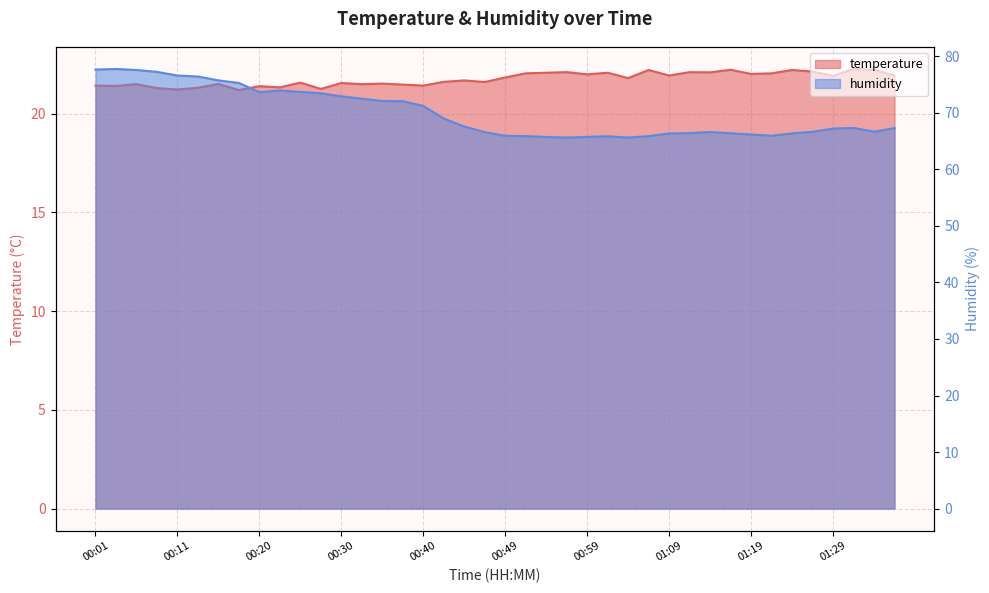

Which label corresponds to the smallest value in the chart?

00:18